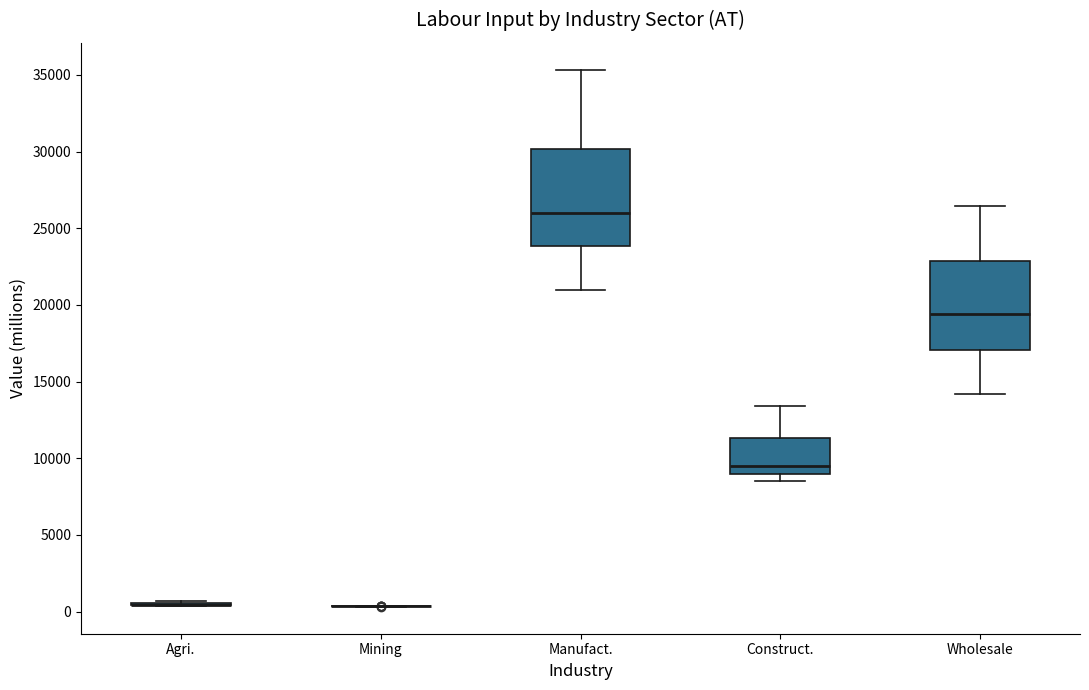

Reading left to right, read every box against the y-axis: the position of its median line, the range the box covers, and the ends of its whiskers. The values are not printed on the chart, so give them approximately, as read against the axis.

Agri.: box collapsed to a line at 500, whiskers 500 to 500
Mining: box collapsed to a line at 500, whiskers 500 to 500
Manufact.: median 26000, box 24000 to 30000, whiskers 21000 to 35500
Construct.: median 9500, box 9000 to 11500, whiskers 8500 to 13500
Wholesale: median 19500, box 17000 to 23000, whiskers 14000 to 26500